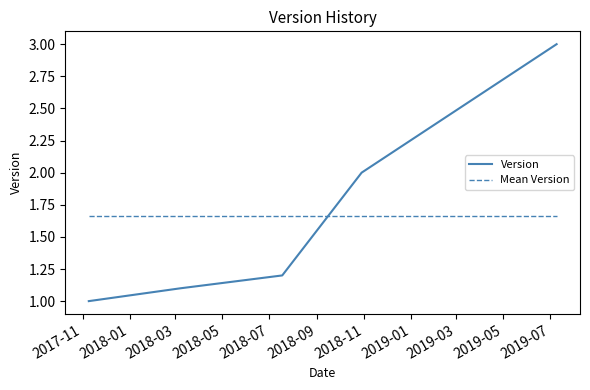

What is the lowest value of the Version series?

1.0